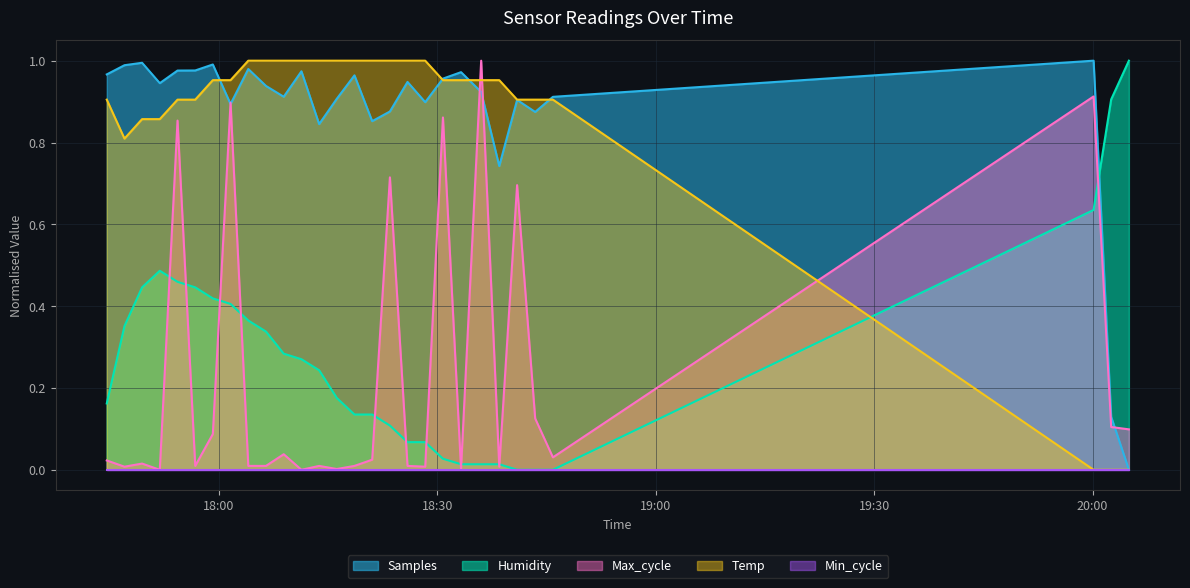

The value of Max_cycle at 2021/04/06 17:44:37 is 0.0. True or false?

False